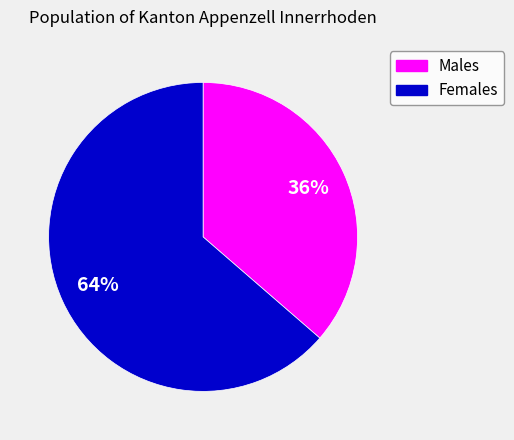

Rank the categories by value from lowest to highest.

Males, Females